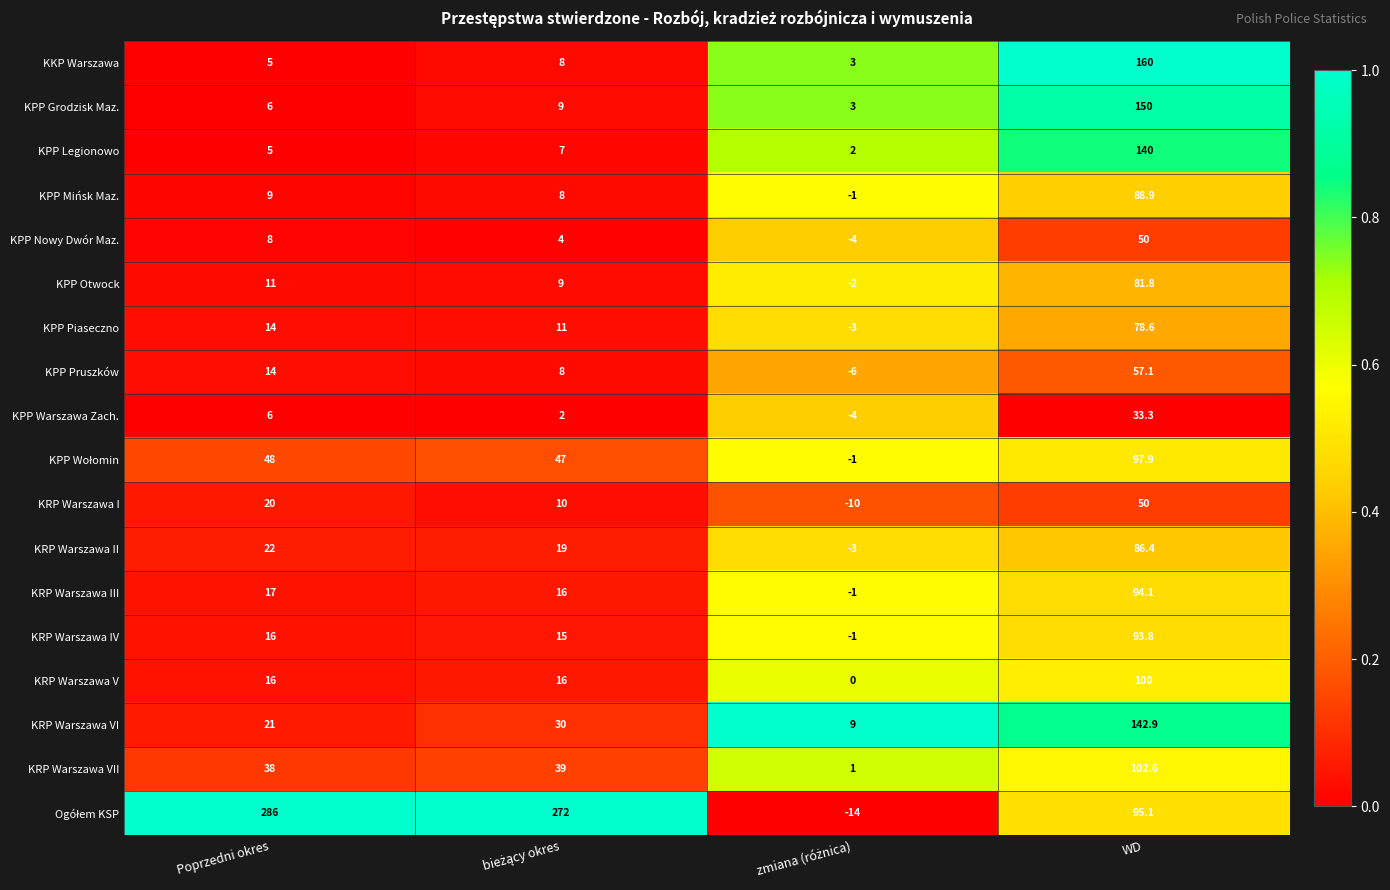

What is the difference between the KPP Piaseczno values at WD and Poprzedni okres?

64.6